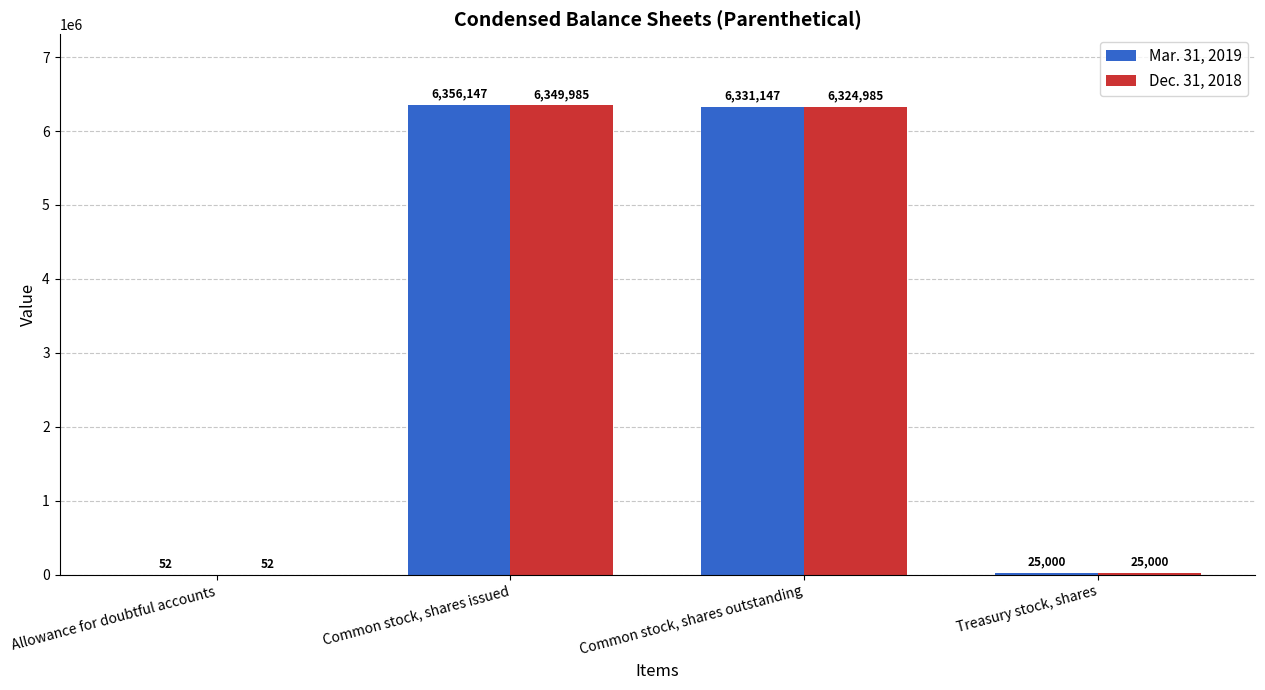

How many categories are shown in the chart?

4